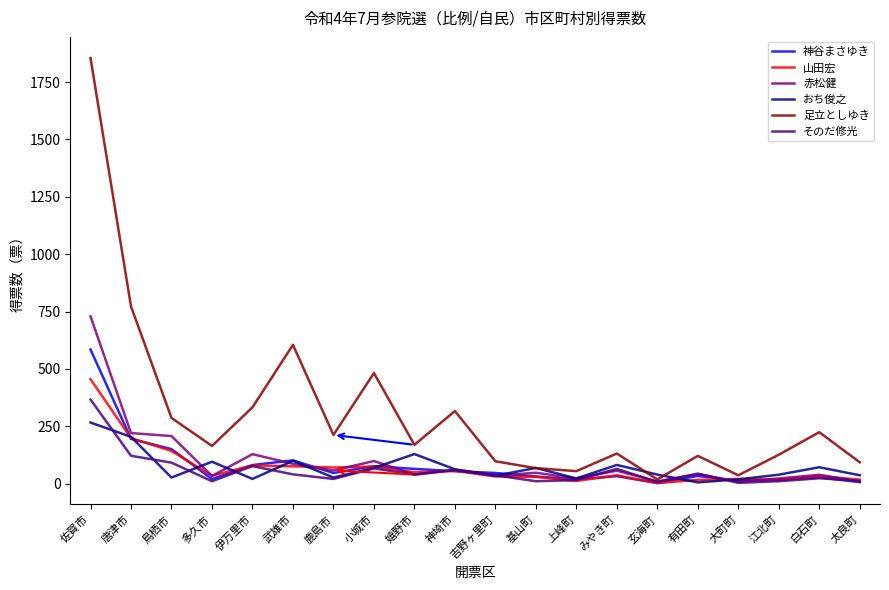

At which category is the sum across all series the highest?

佐賀市